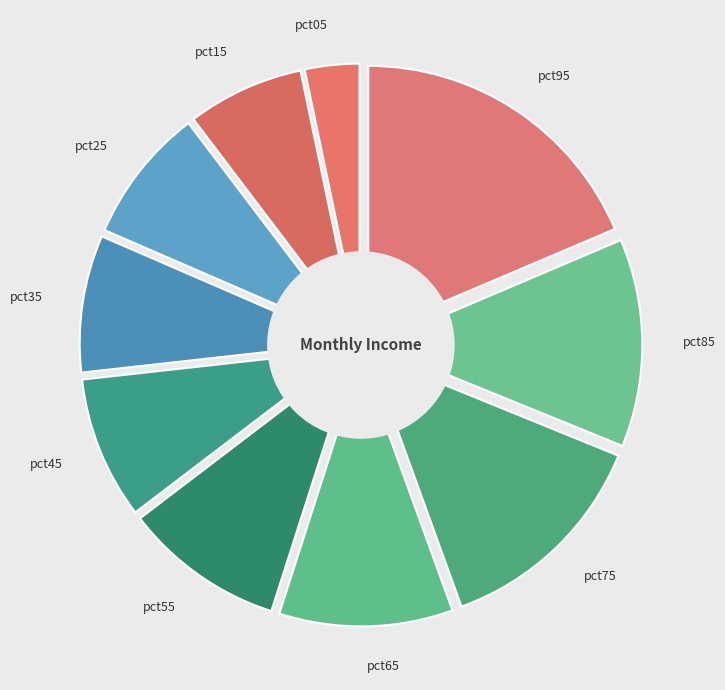

To the nearest percent, what is the difference between the largest and smallest slice percentages?

15%